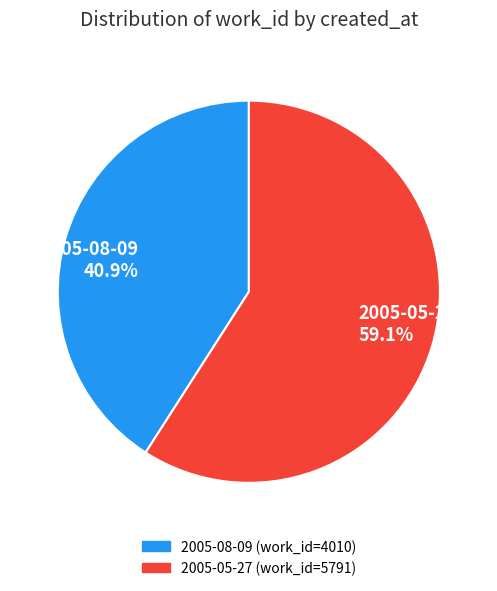

Does any single category account for the majority?

Yes